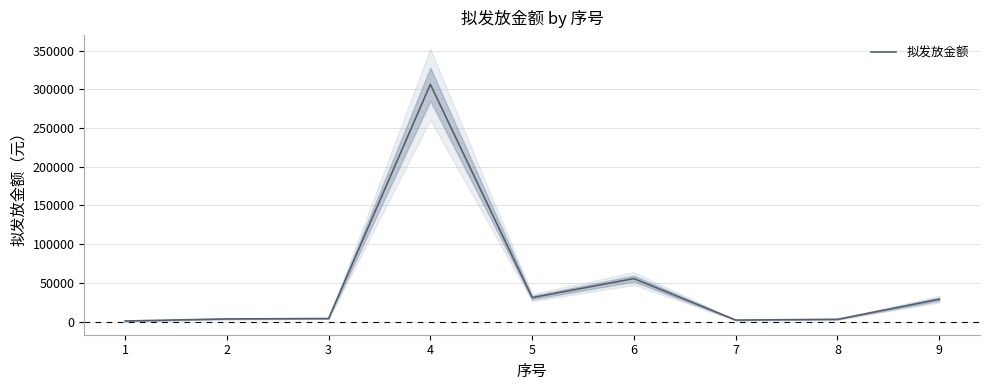

What is the sum of the values at 9 and 3?

32946.2